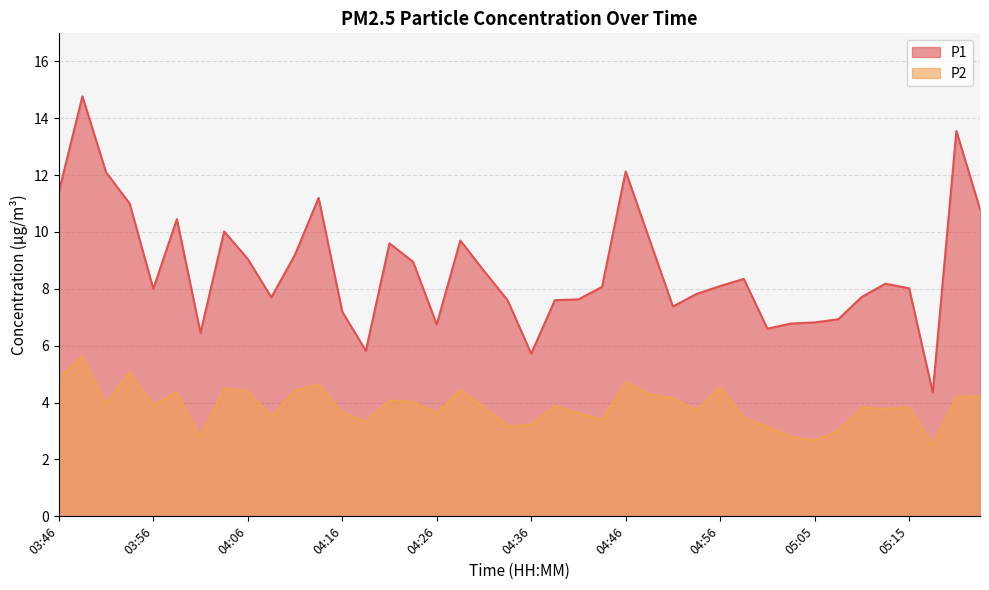

Where is P2 nearest to the value 4?

04:23